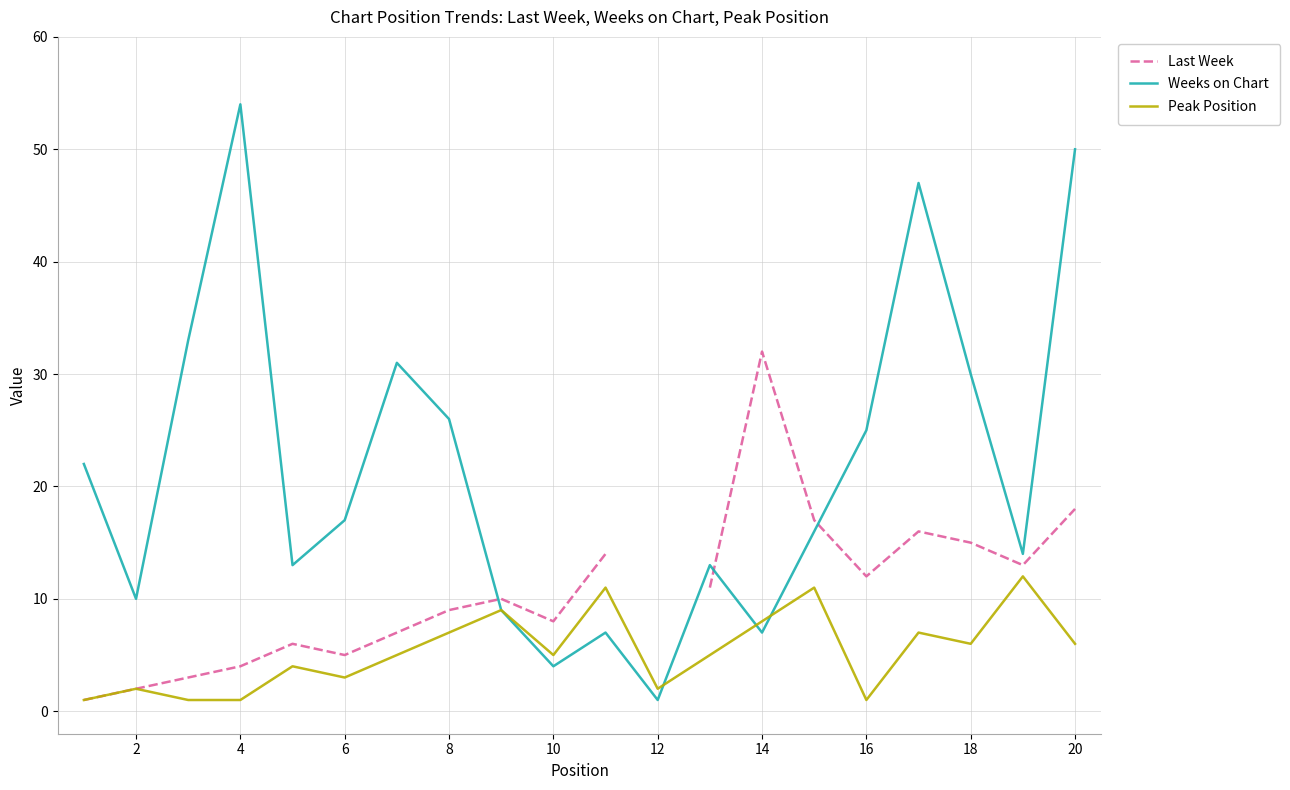

List the series in order of their peak value, highest first.

Weeks on Chart, Last Week, Peak Position